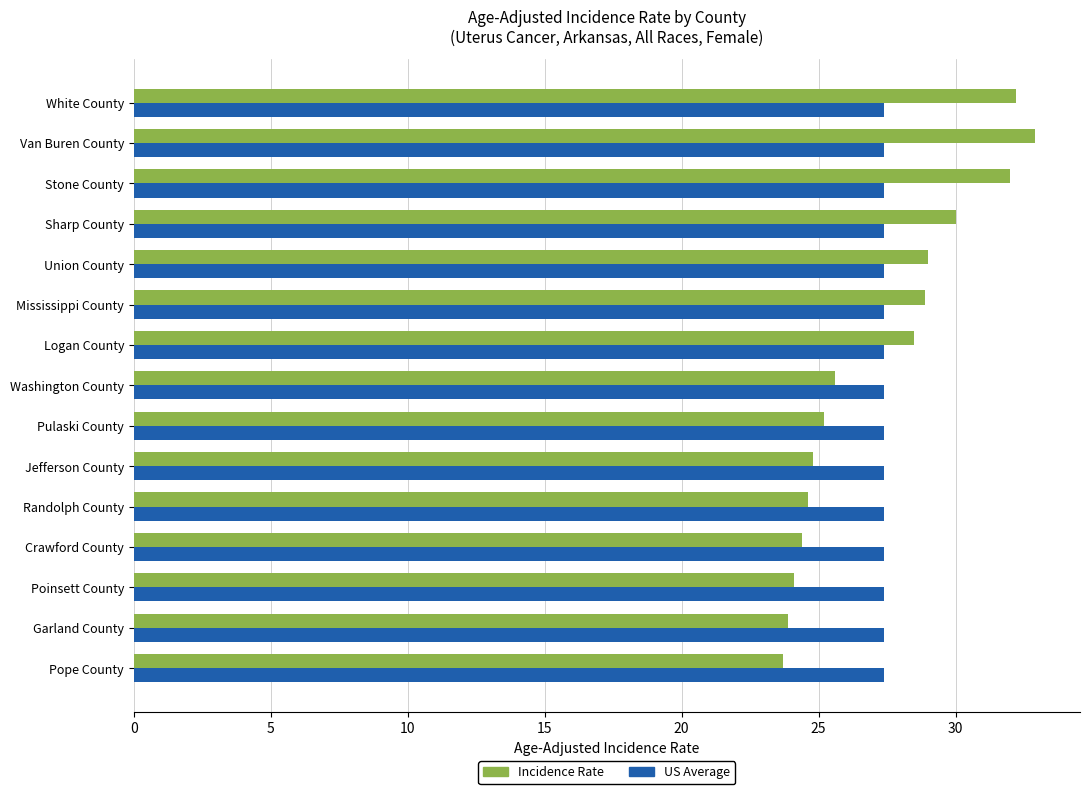

Is the value of Incidence Rate at Mississippi County greater than the value of US Average at Logan County?

Yes